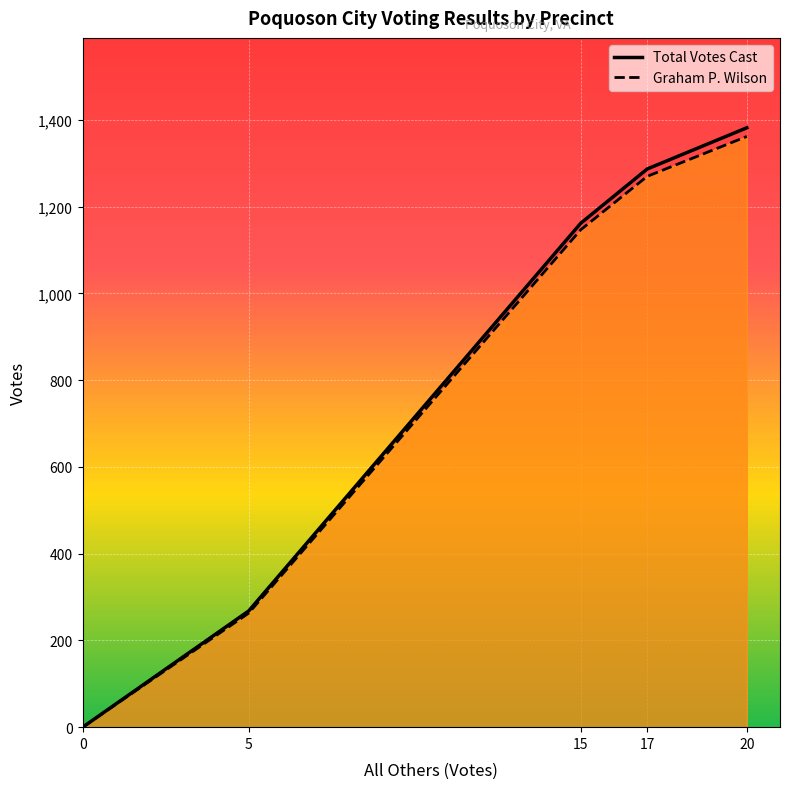

Reading right to left, list all the values displayed in this chart.

Total Votes Cast: 20=1382	17=1287	15=1162	5=268	0=0
Graham P. Wilson: 20=1362	17=1270	15=1147	5=263	0=0